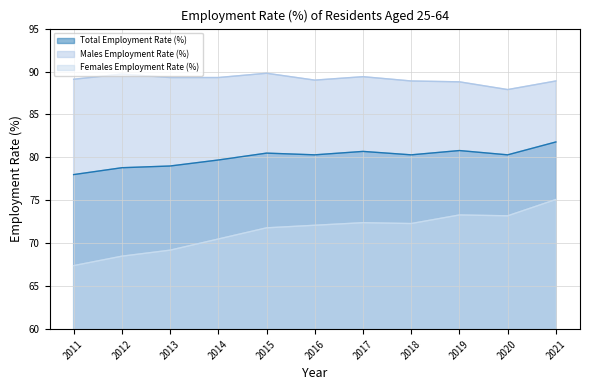

Is it true that Total Employment Rate (%) equals 79.7 at 2014?

True